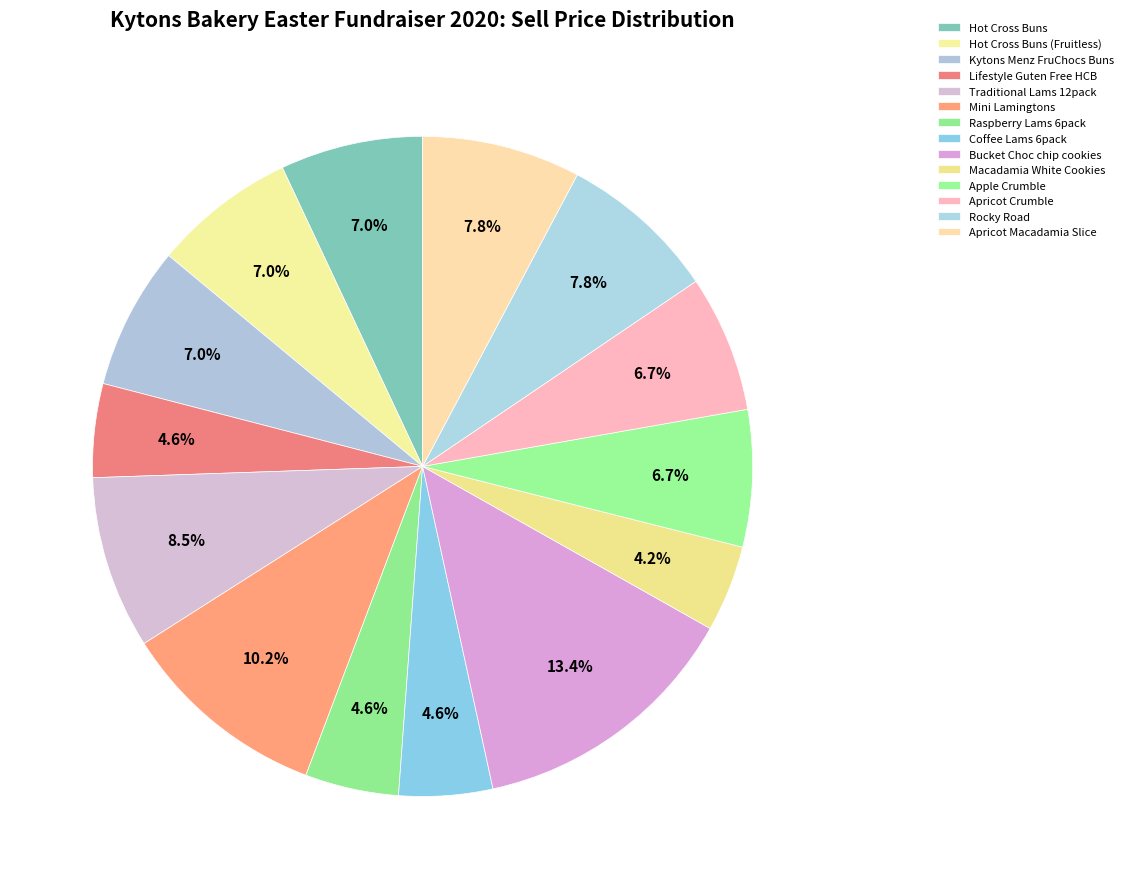

Do Macadamia White Cookies and Apple Crumble together represent more than half of the pie?

No